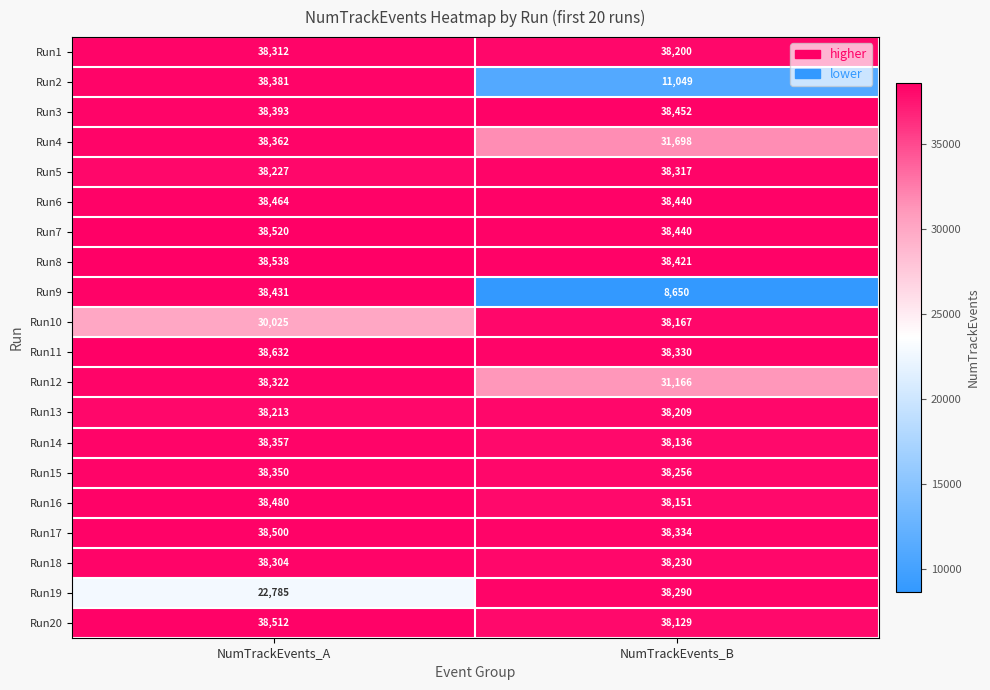

What value does the Run17 series have at NumTrackEvents_A, to the nearest 50?

38500